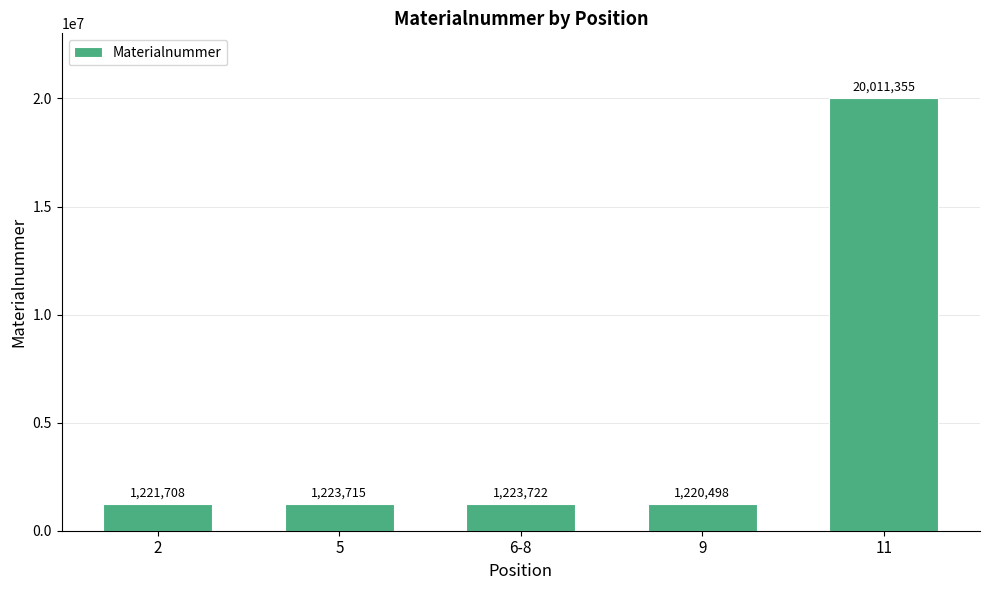

What is the change in value from 5 to 9?

-3217